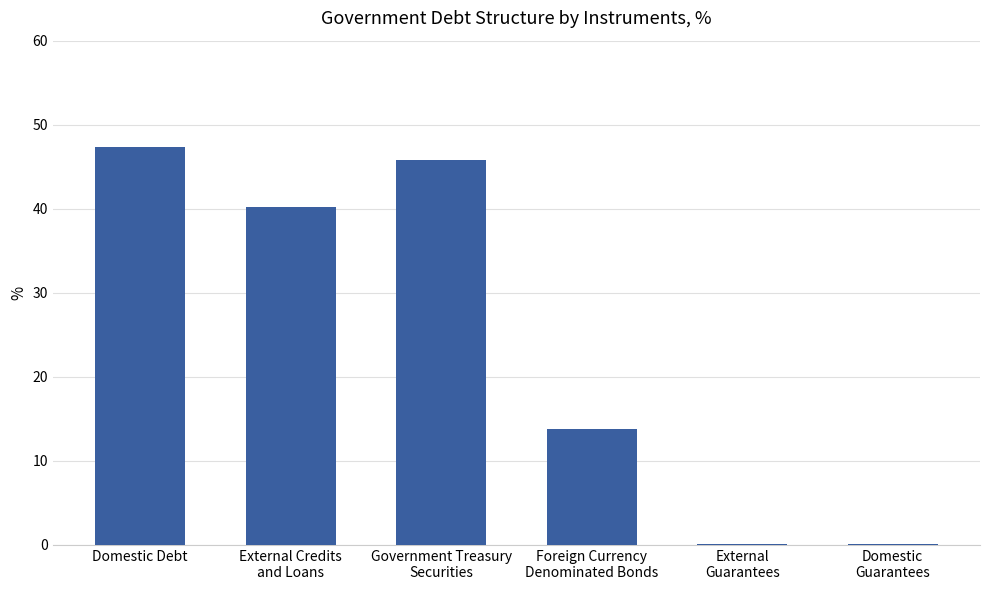

What is the maximum value shown in the chart?

47.3